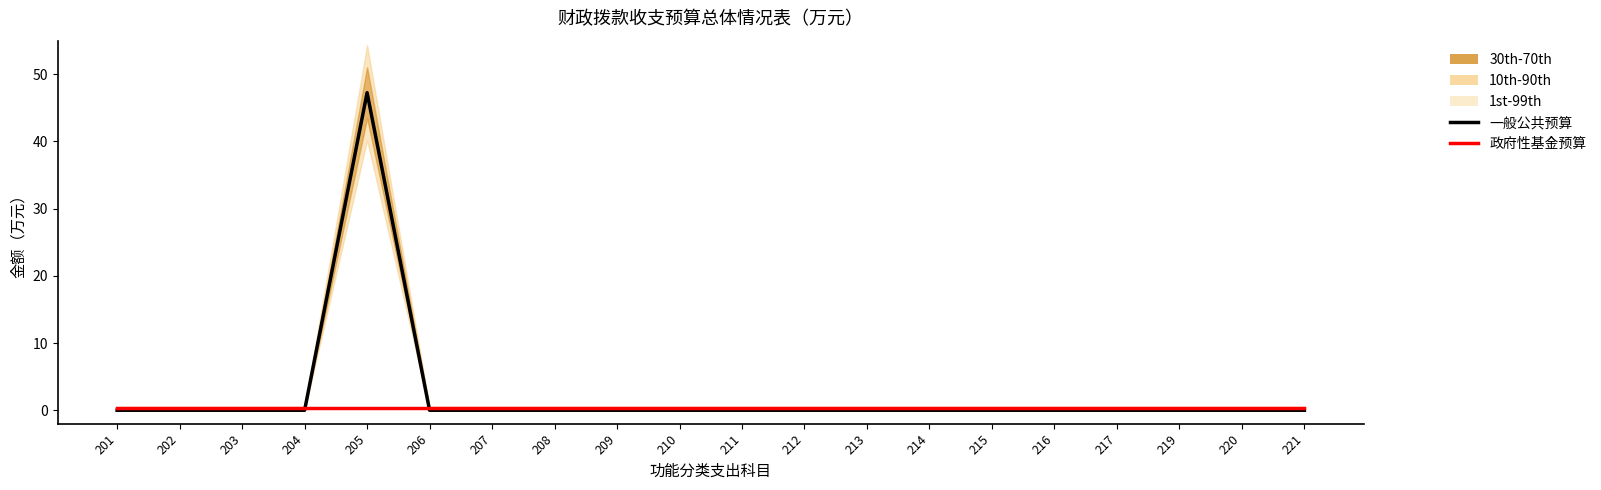

List the series in order of their peak value, highest first.

一般公共预算（LTM）, 政府性基金预算（SST）